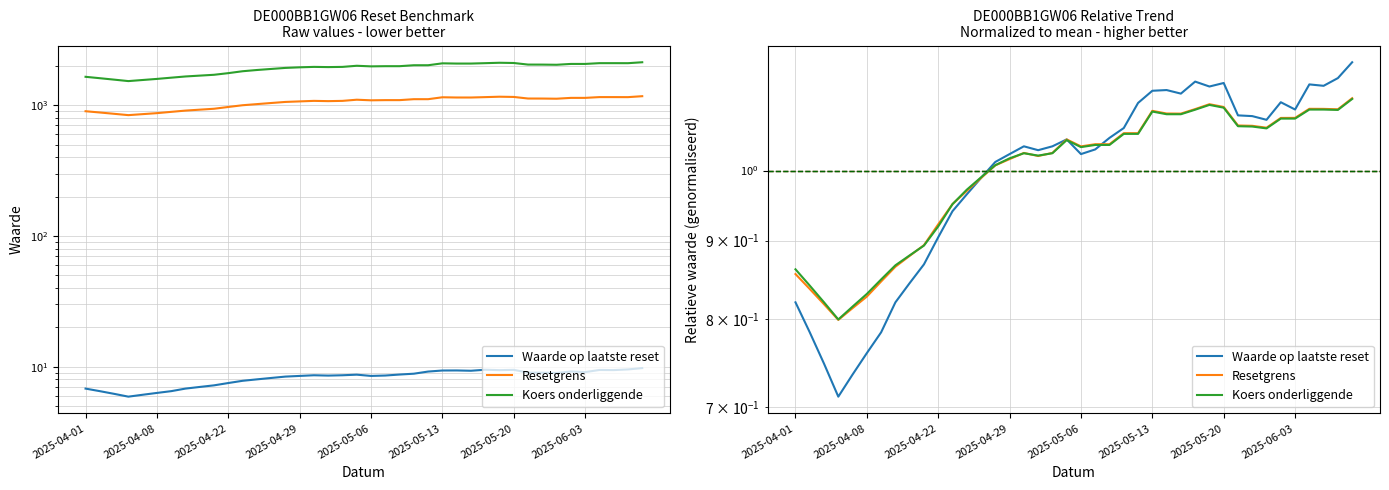

Read the Resetgrens value at 18.

1.0